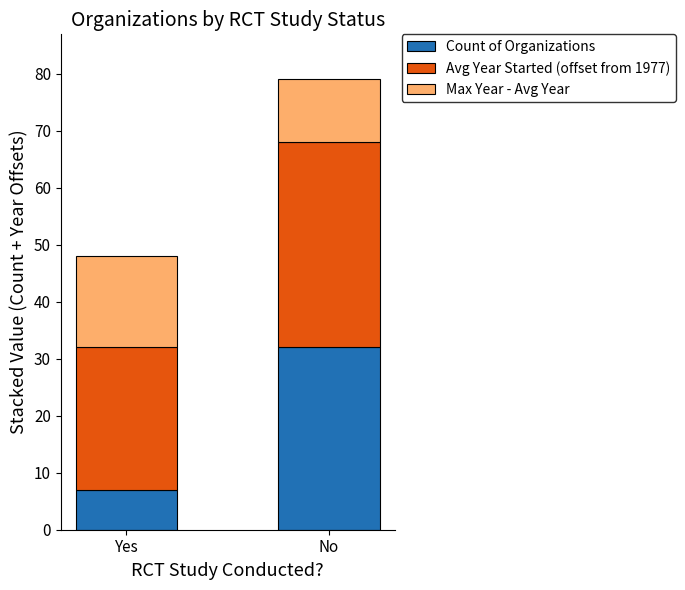

What is the difference between the Count of Organizations values at Yes and No?

25